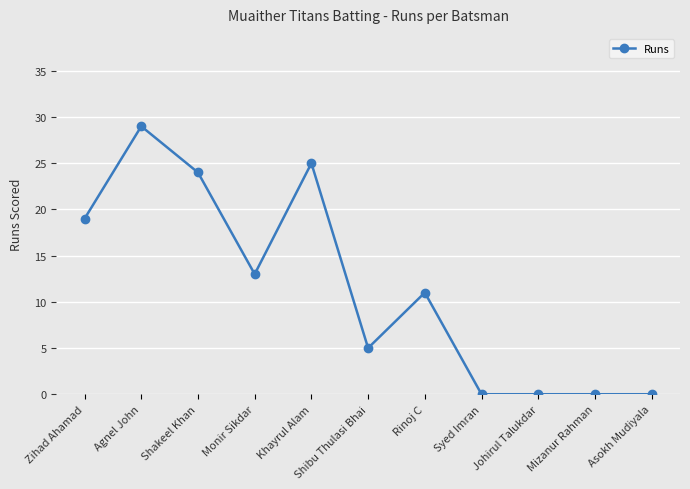

Read the value at Zihad Ahamad, to the nearest 10.

20